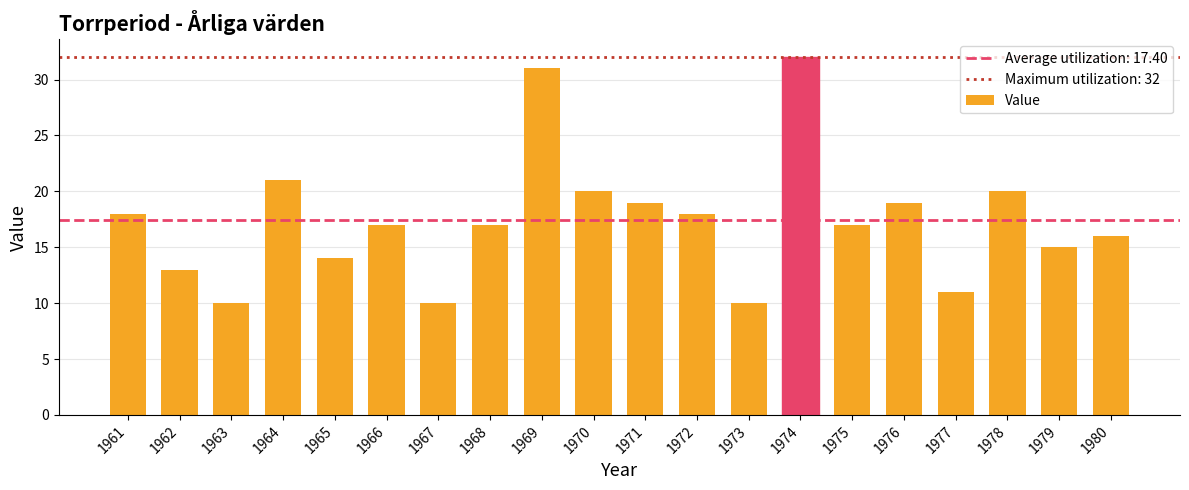

What is the smallest value displayed?

10